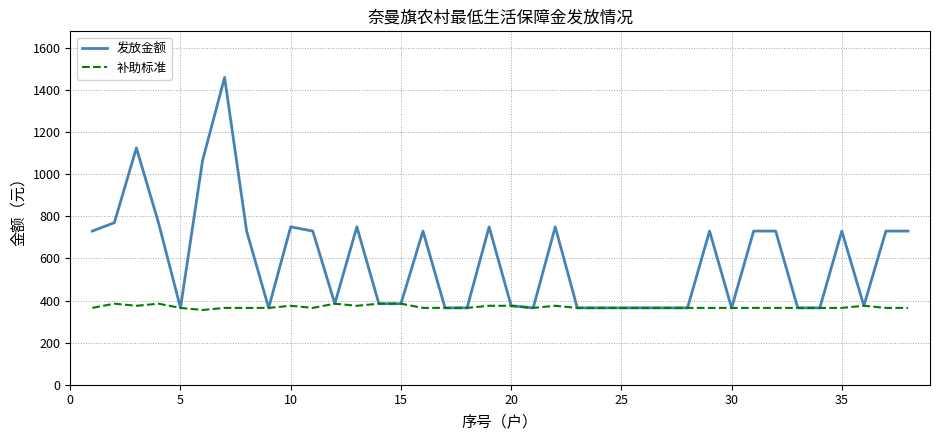

At how many categories does at least one series exceed 1056?

3